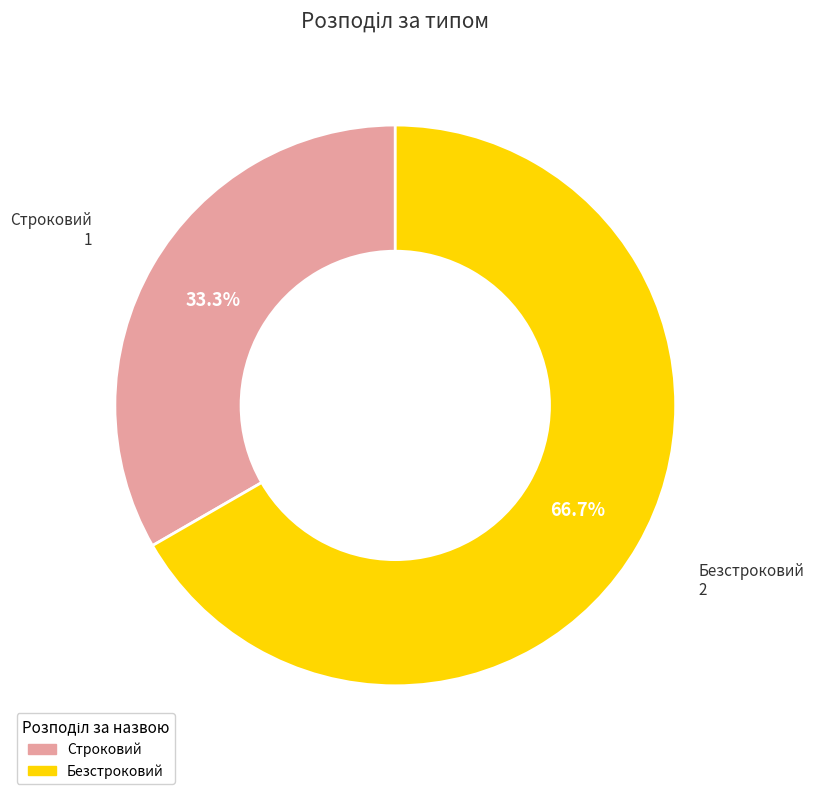

To the nearest percent, what is the difference between the Безстроковий and Строковий slice percentages?

33%